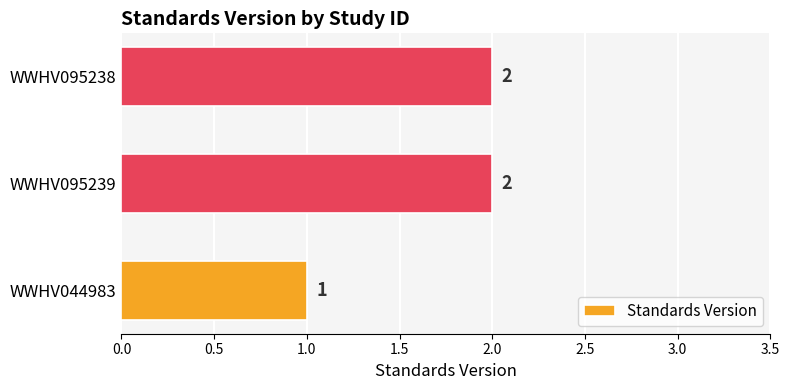

Does the chart contain any negative values?

No